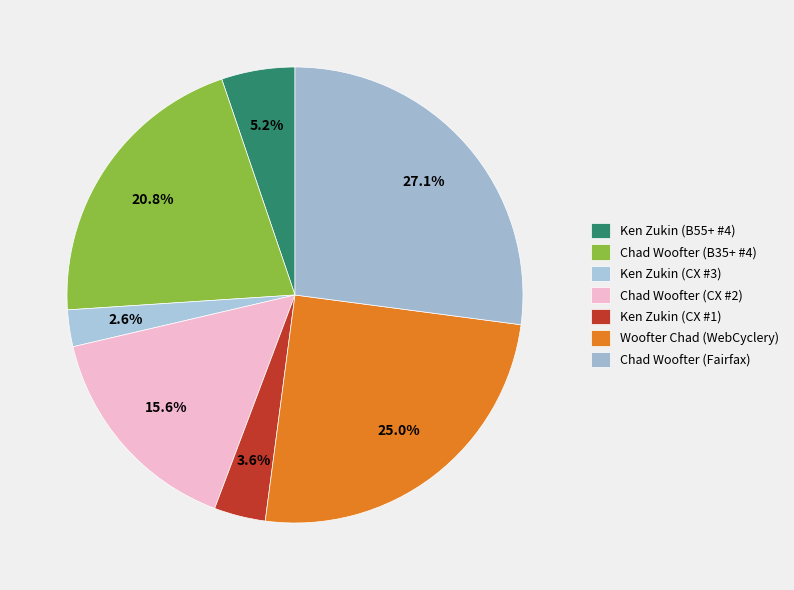

Count the number of slices in the pie.

7